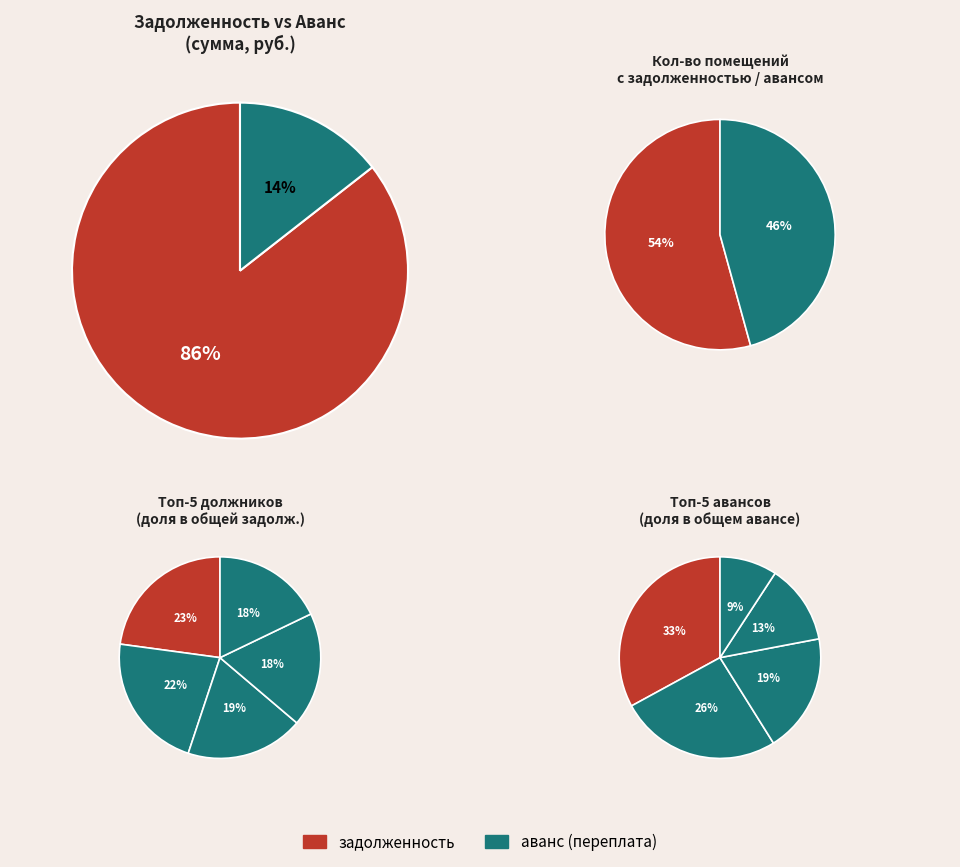

Which series has the widest spread of values?

задолженность